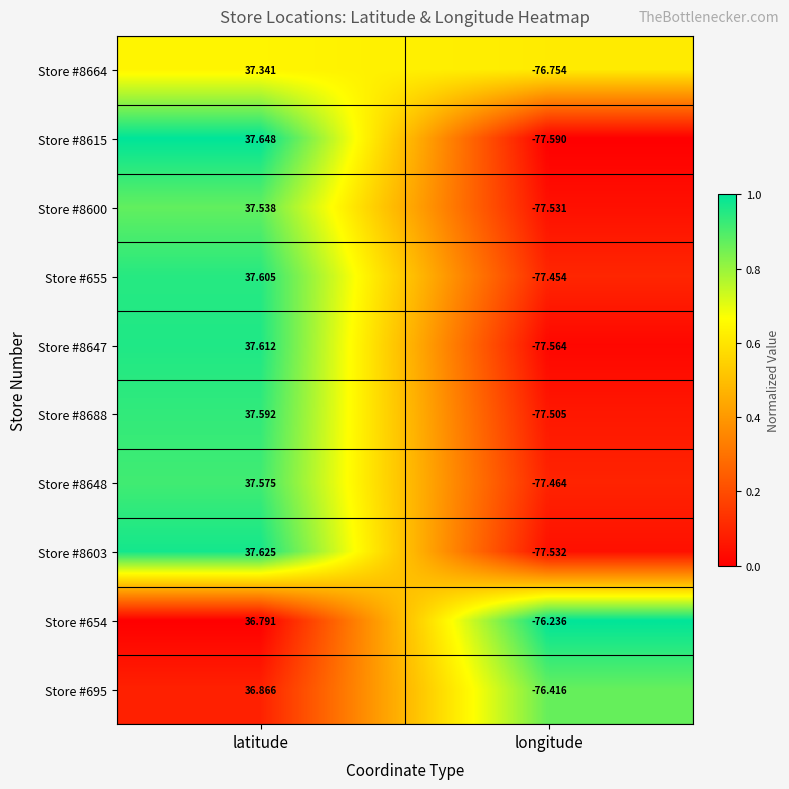

Count the number of categories in the chart.

2